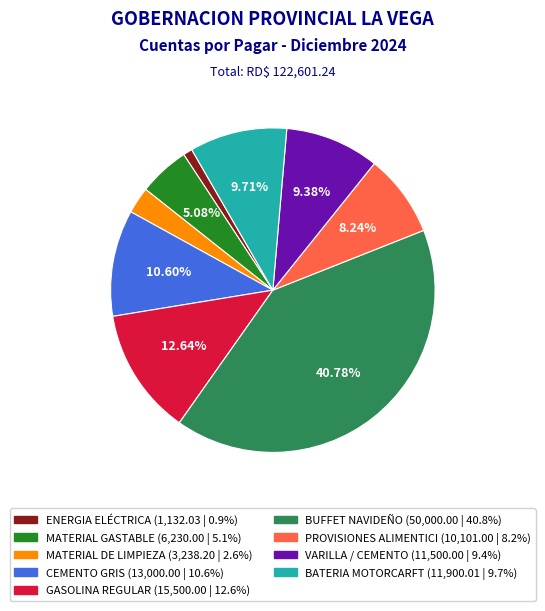

Is there a majority slice in this chart?

No